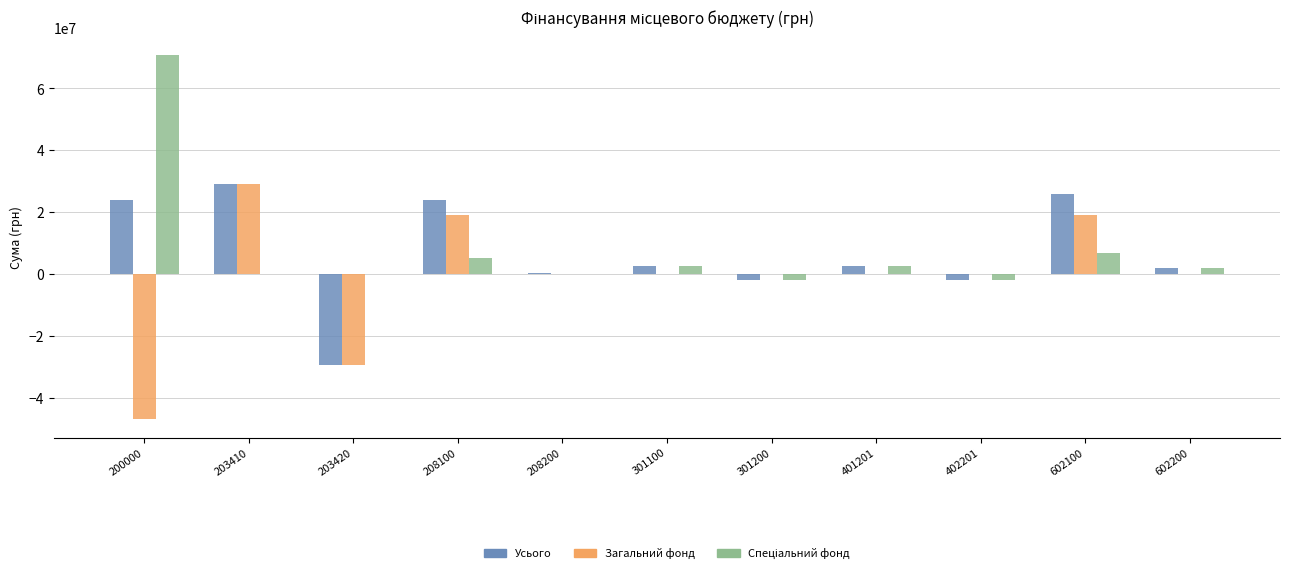

The value of Спеціальний фонд at 208100 is 3052631.4. True or false?

False